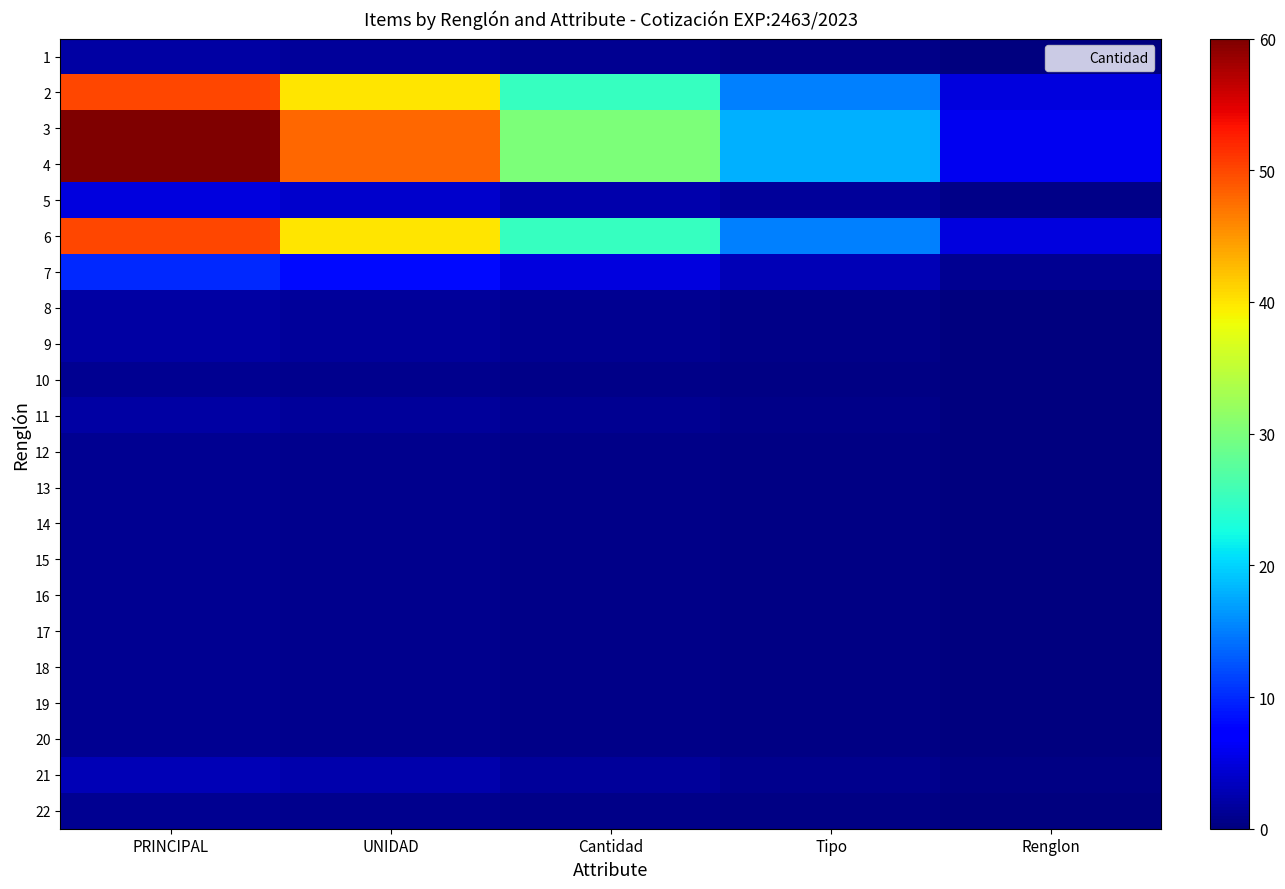

At how many categories does at least one series exceed 56?

1